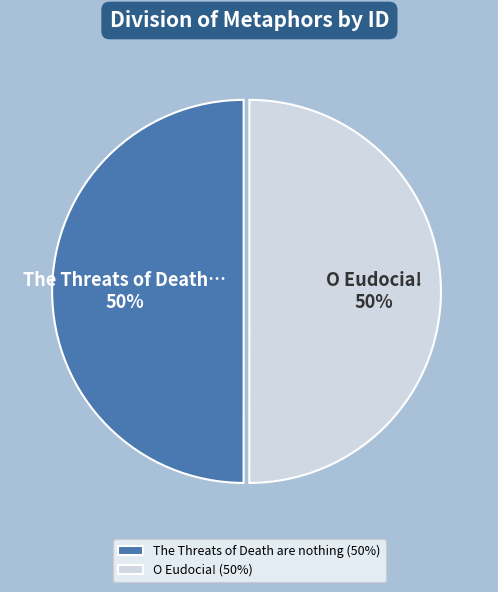

What percentage is the O Eudocia! slice, to the nearest percent?

50%